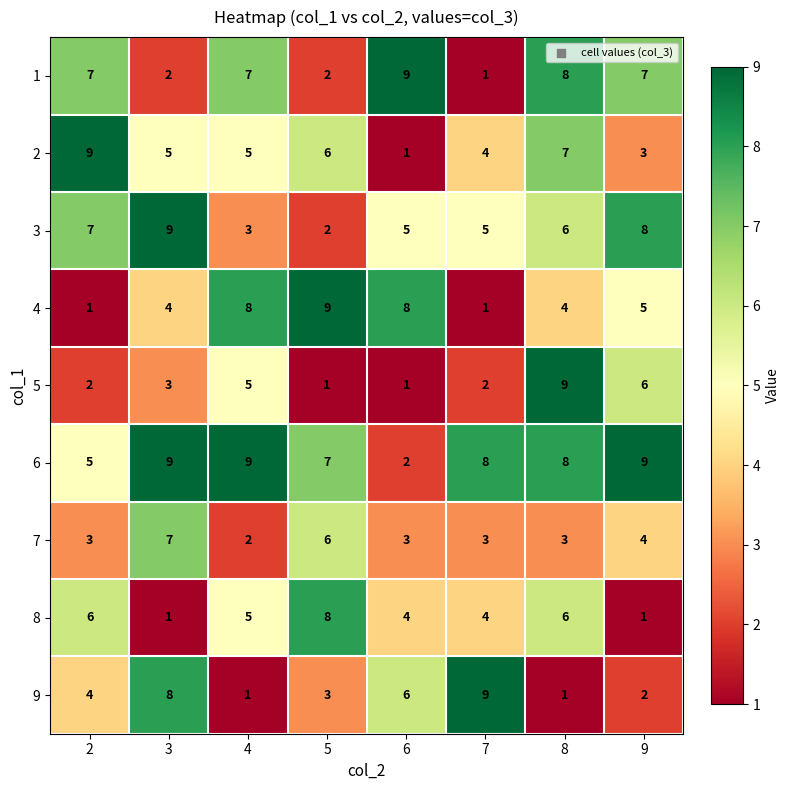

Is the value of 1 at 3 greater than the value of 6 at 3?

No